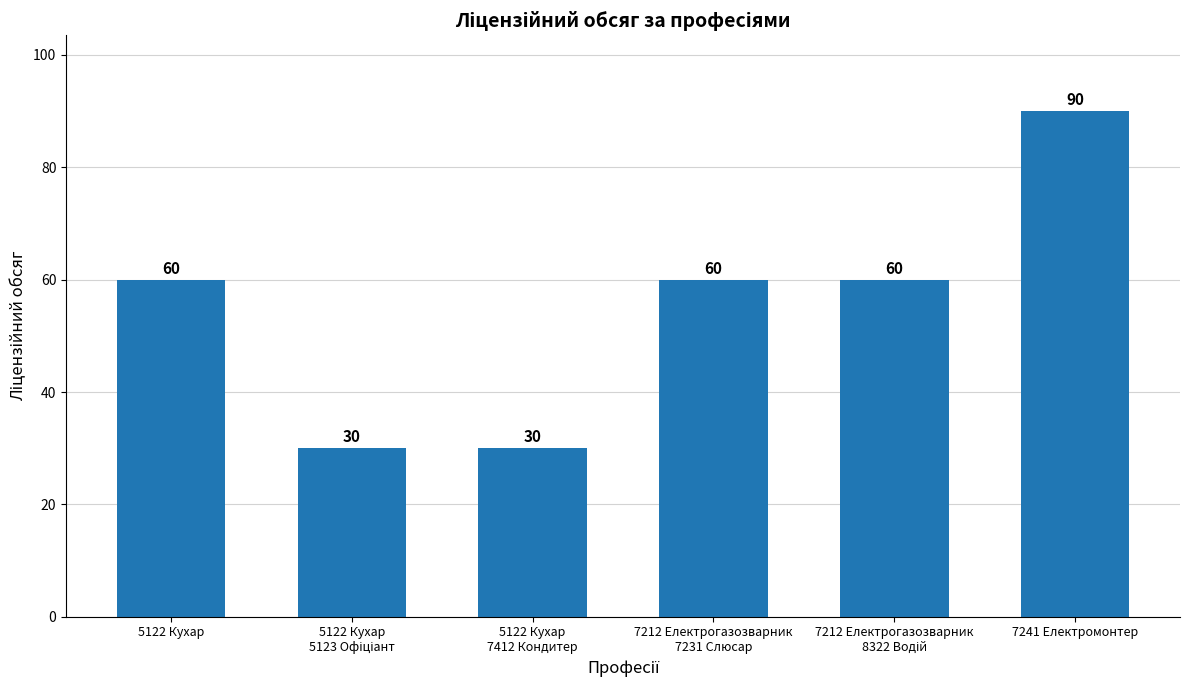

What is the average value?

55